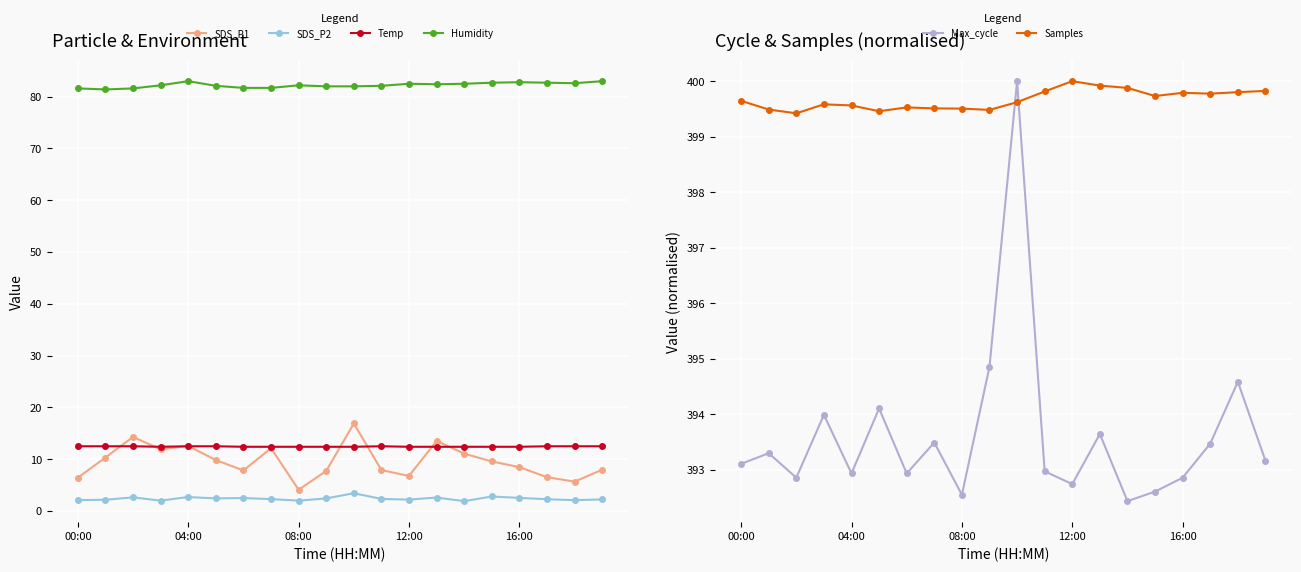

What is the greatest value displayed?

400.0